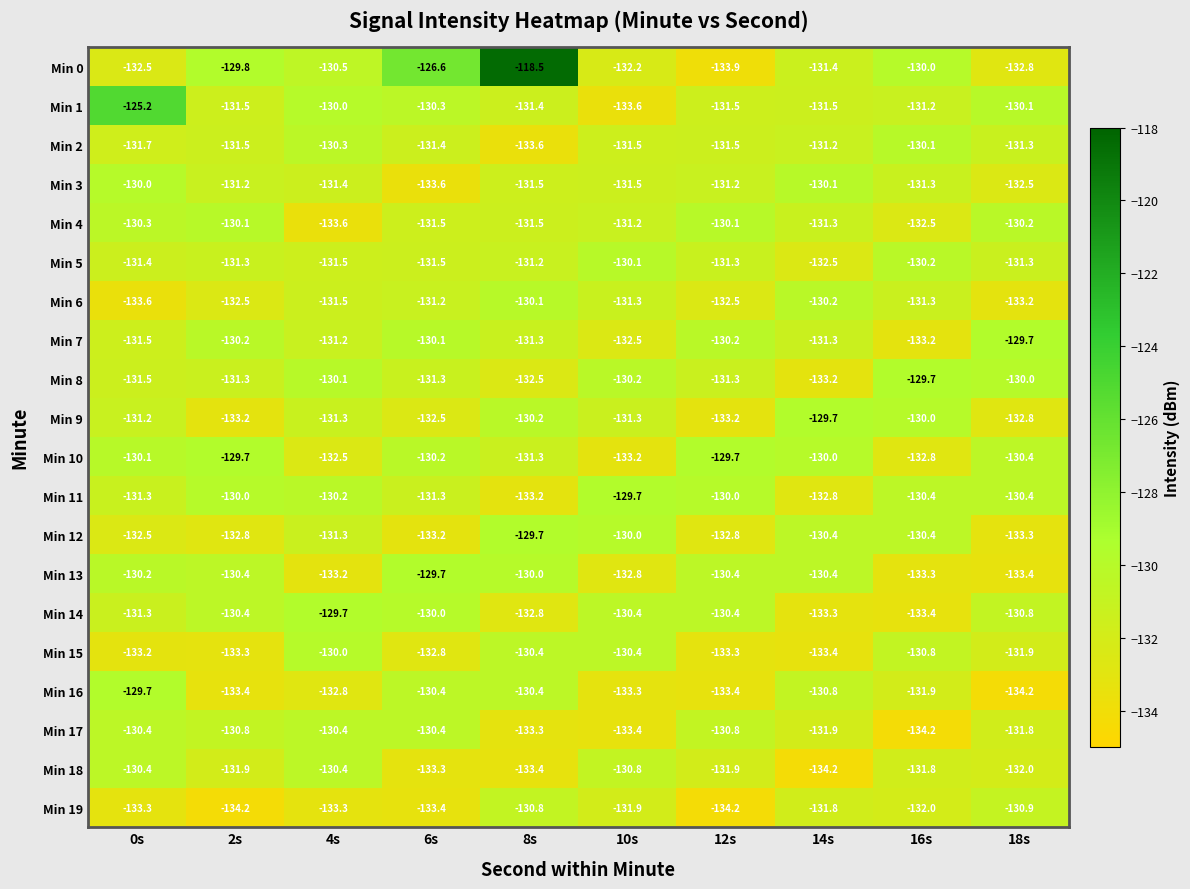

The value of Min 1 at 14s is -131.5. True or false?

True